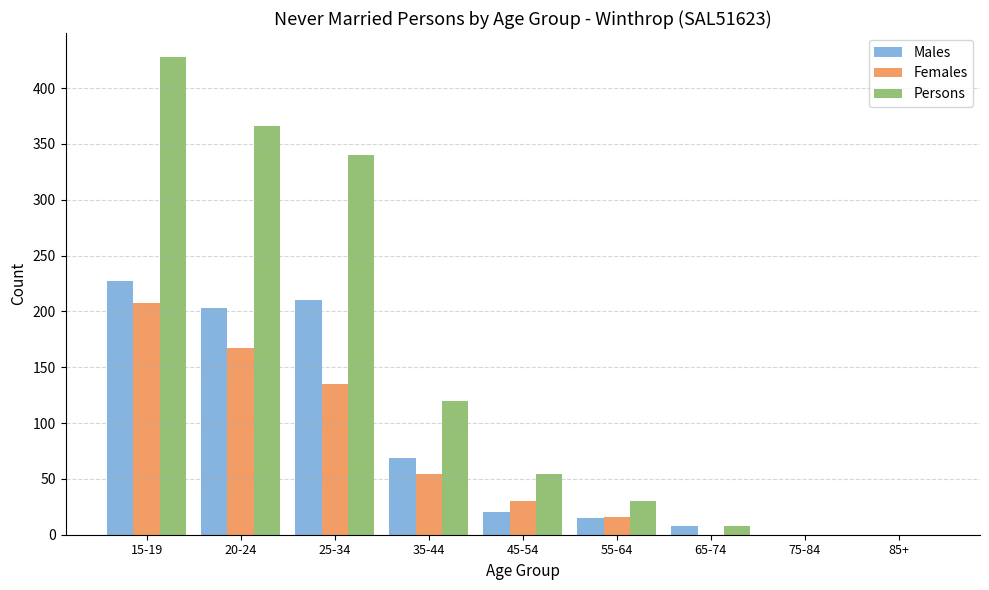

Reading right to left, extract all data points from this chart.

Males: 85+=0	75-84=0	65-74=8	55-64=15	45-54=20	35-44=69	25-34=210	20-24=203	15-19=227
Females: 85+=0	75-84=0	65-74=0	55-64=16	45-54=30	35-44=54	25-34=135	20-24=167	15-19=208
Persons: 85+=0	75-84=0	65-74=8	55-64=30	45-54=54	35-44=120	25-34=340	20-24=366	15-19=428